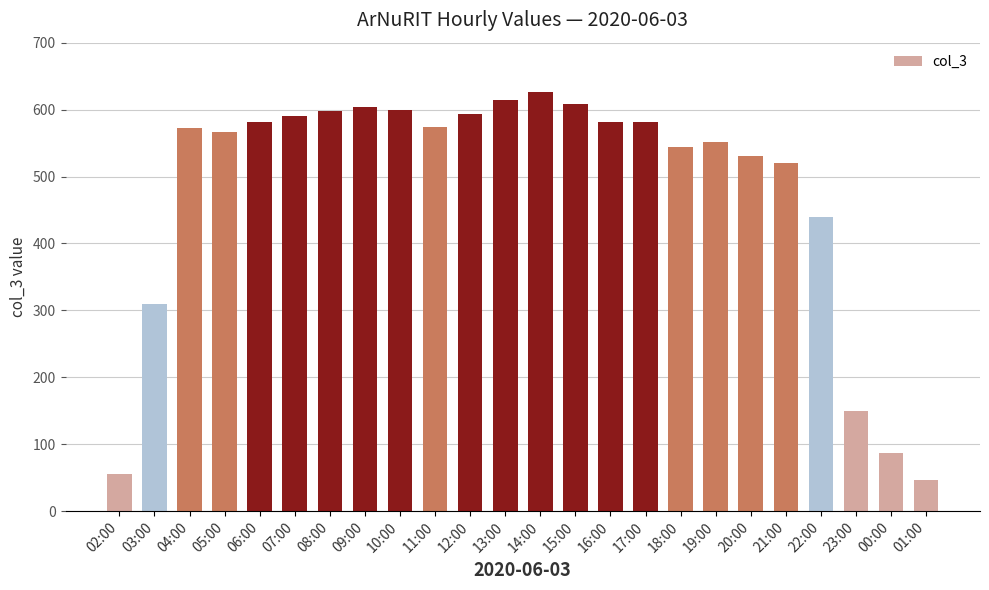

The chart shows a value of 615 at 13:00. True or false?

True